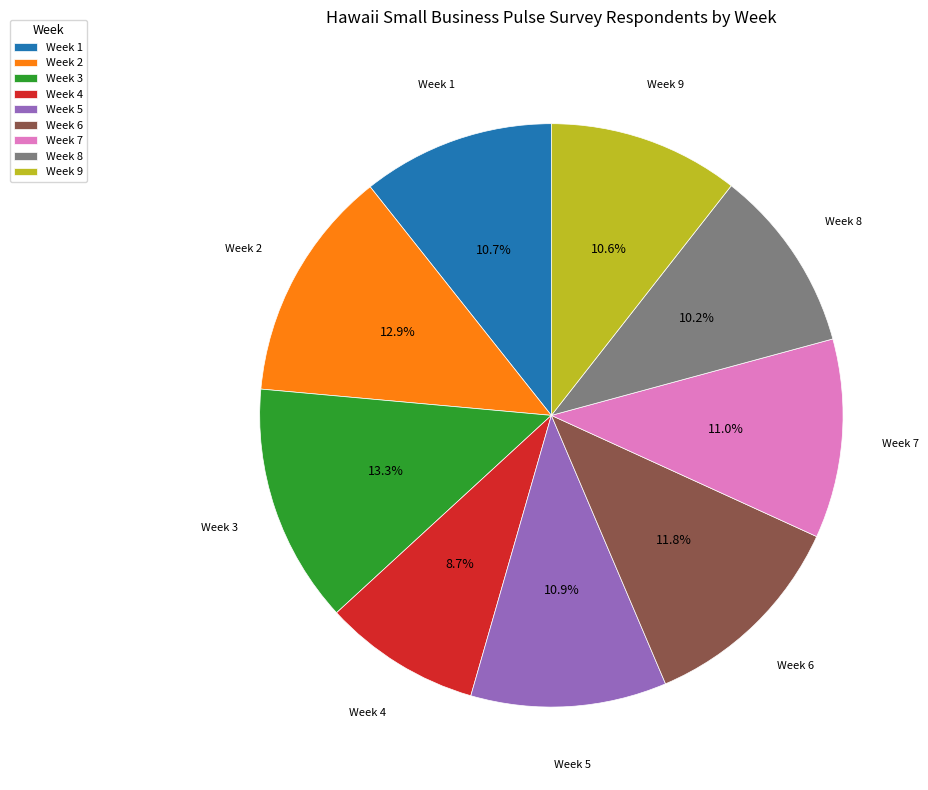

The Week 1 slice represents 11% of the pie. True or false?

True